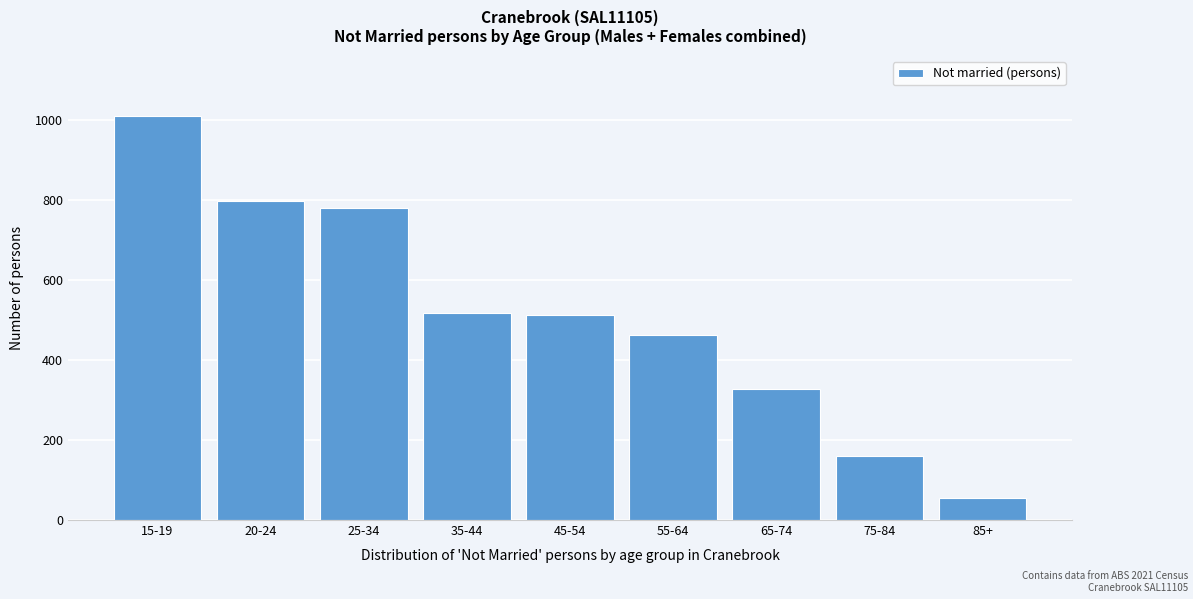

The chart shows a value of 780 at 25-34. True or false?

True